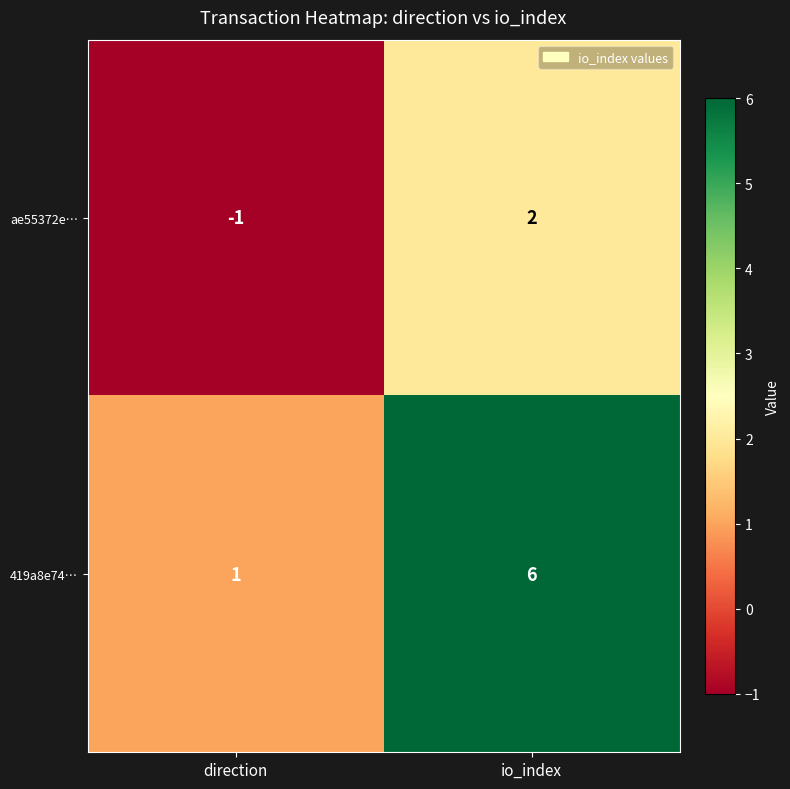

Rank the series by their maximum value, from lowest to highest.

ae55372e…, 419a8e74…